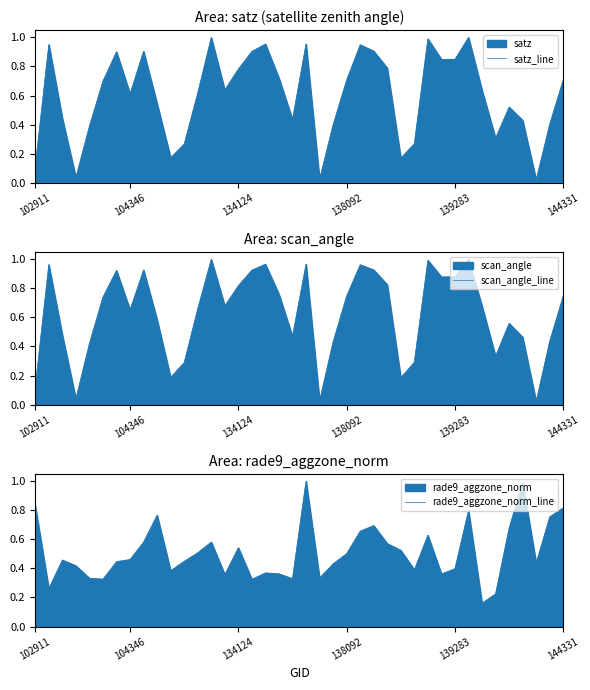

What is the highest value of the rade9_aggzone_norm_line series?

1.0